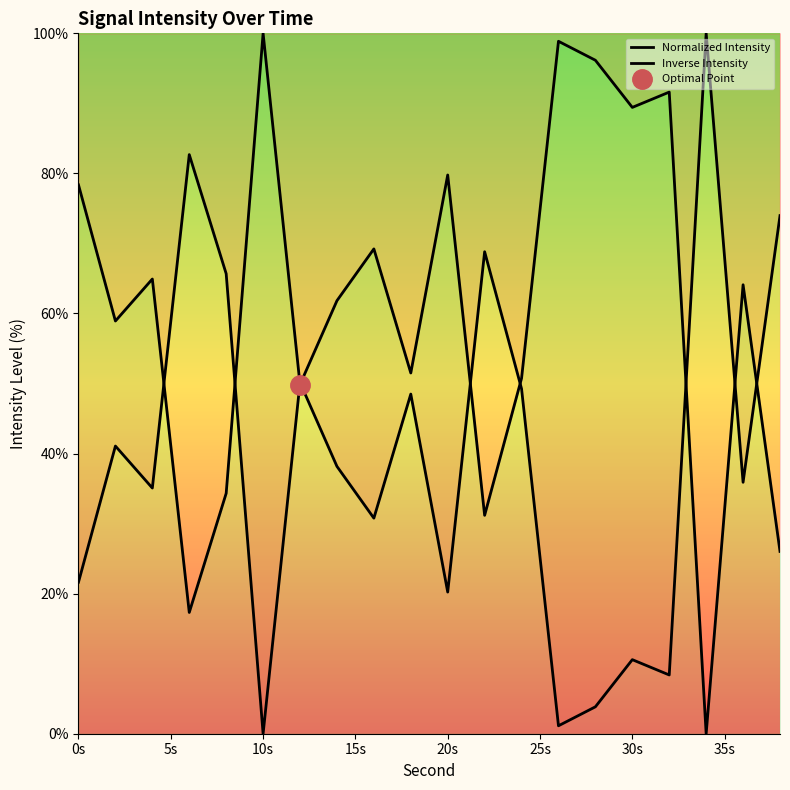

What is the sum of all Inverse Intensity values?

785.8